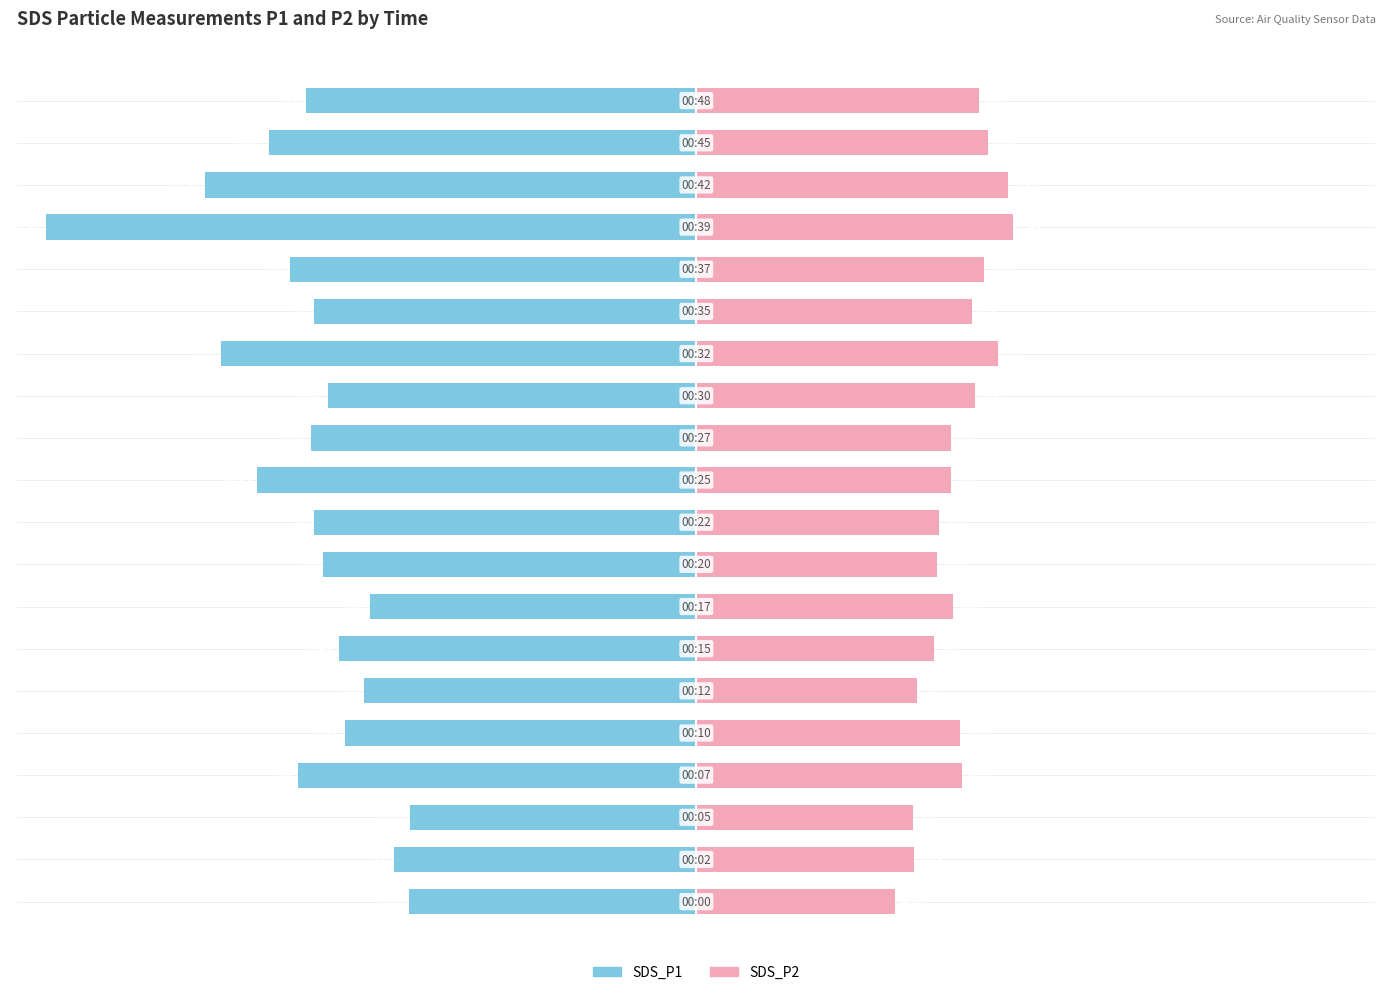

What is the value of the SDS_P1 bar at the 14th from the left?

-11.2